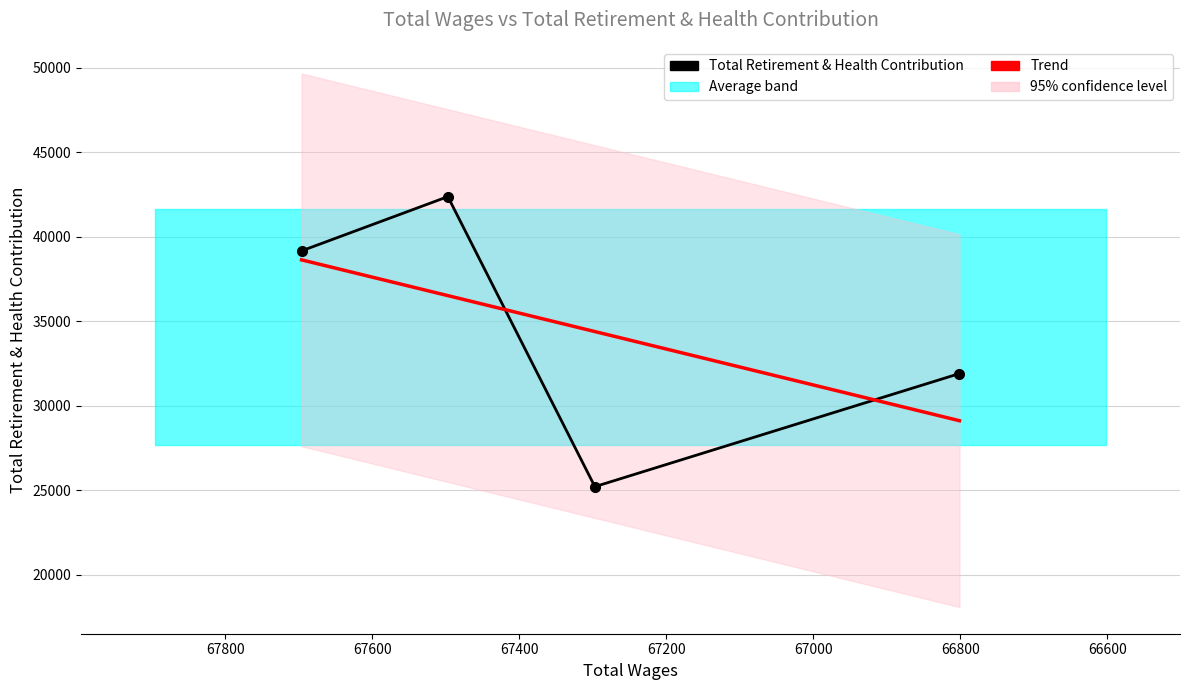

List the labels in order of value, smallest first.

67297.0, 66801.0, 67696.0, 67497.0